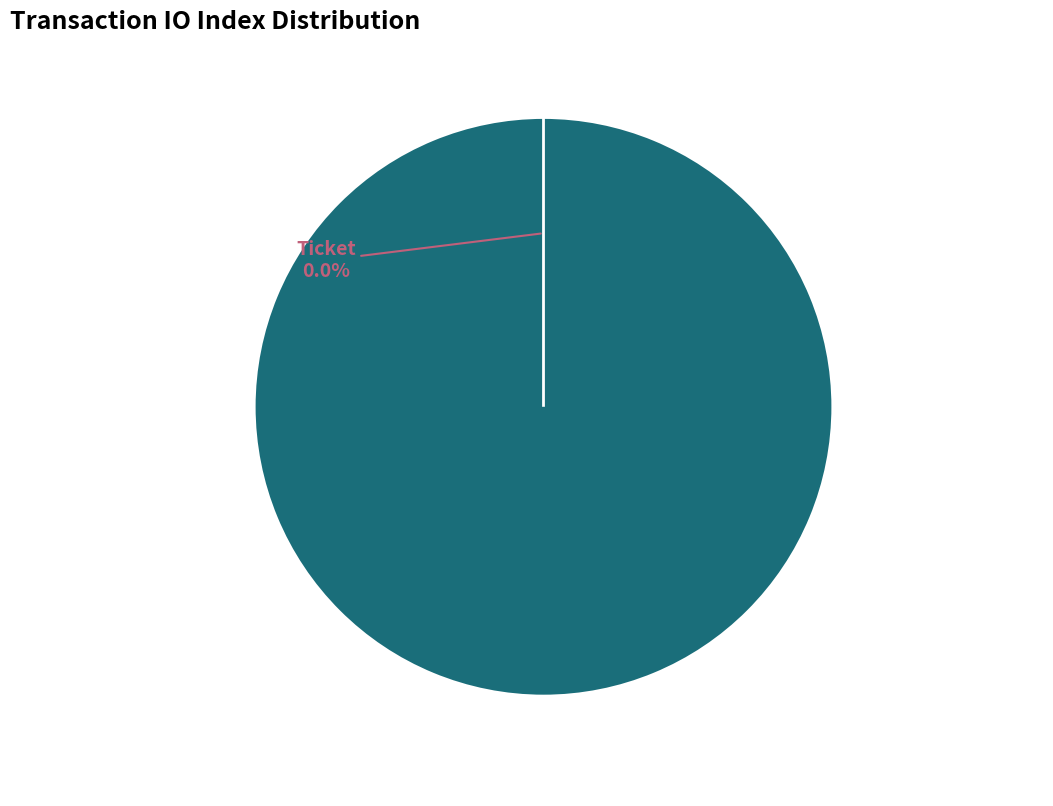

How many slices are in this pie chart?

2